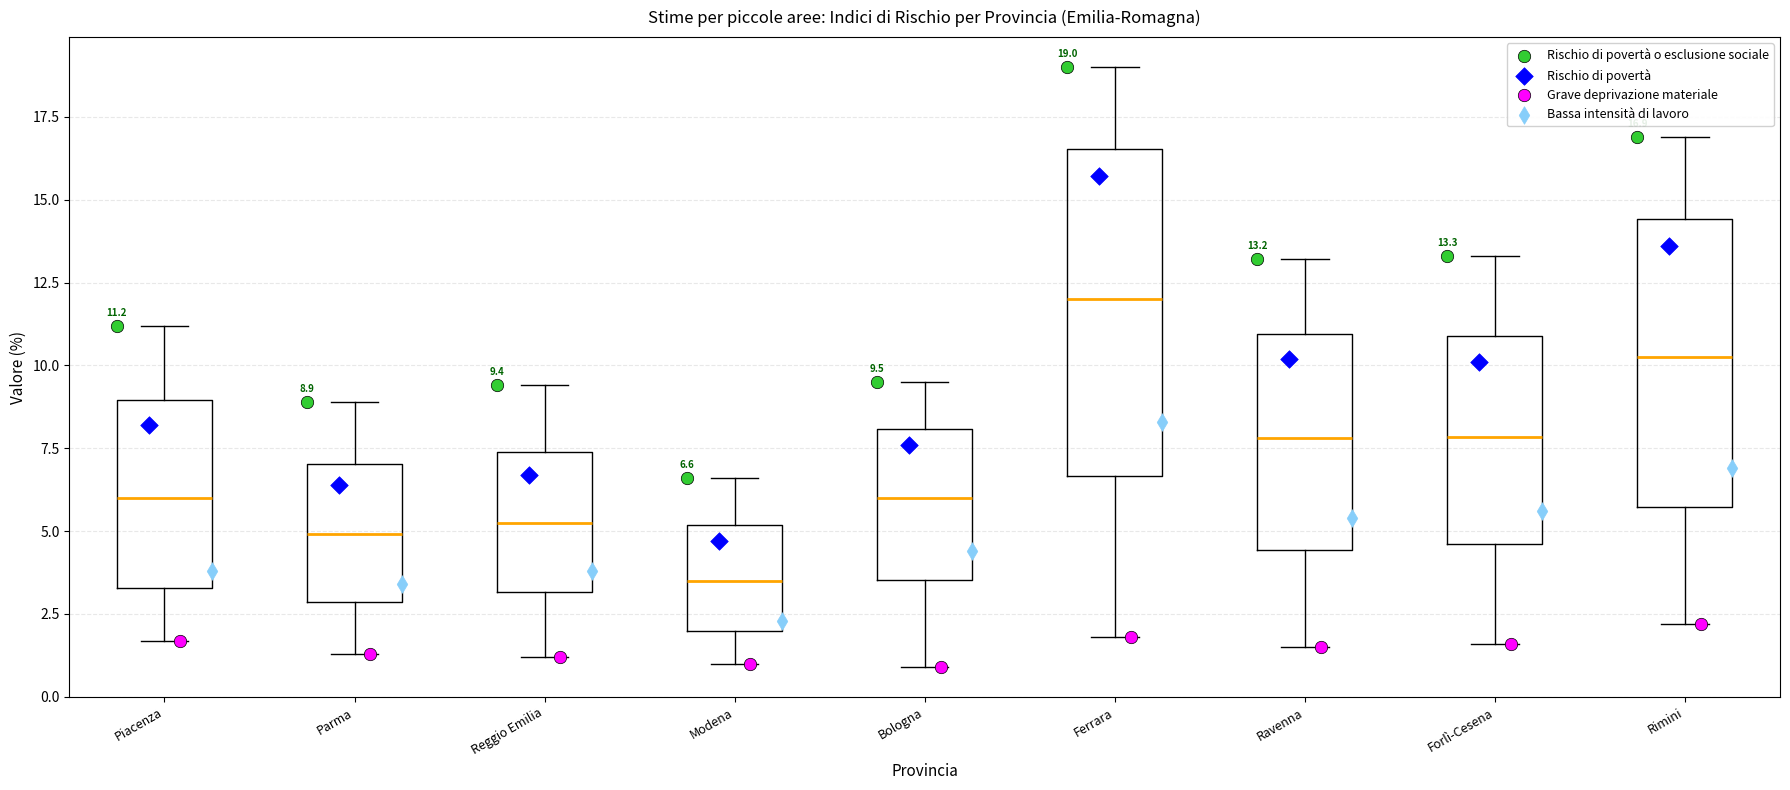

Which box's median line is the lowest?

Modena